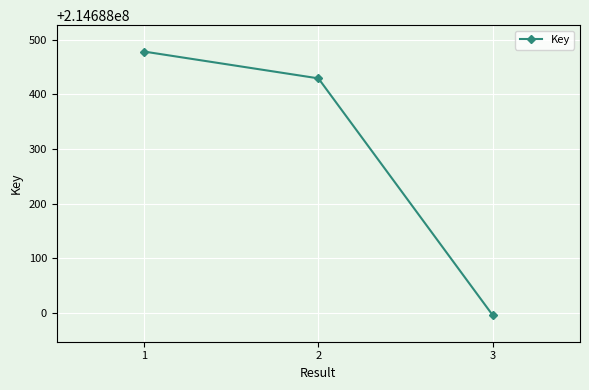

List the labels in order of value, smallest first.

3, 2, 1